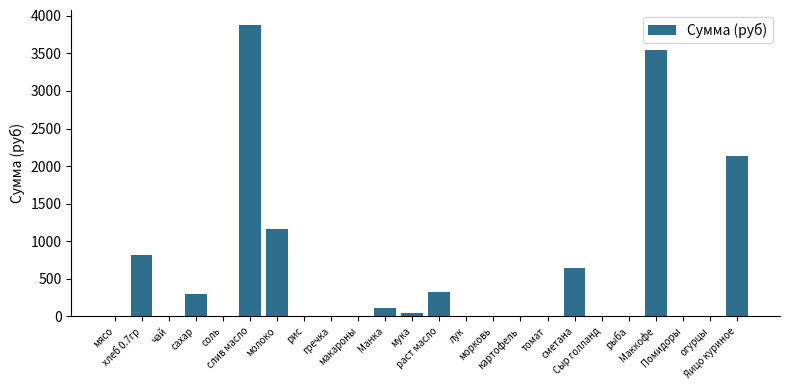

What is the sum of all values?

12948.9